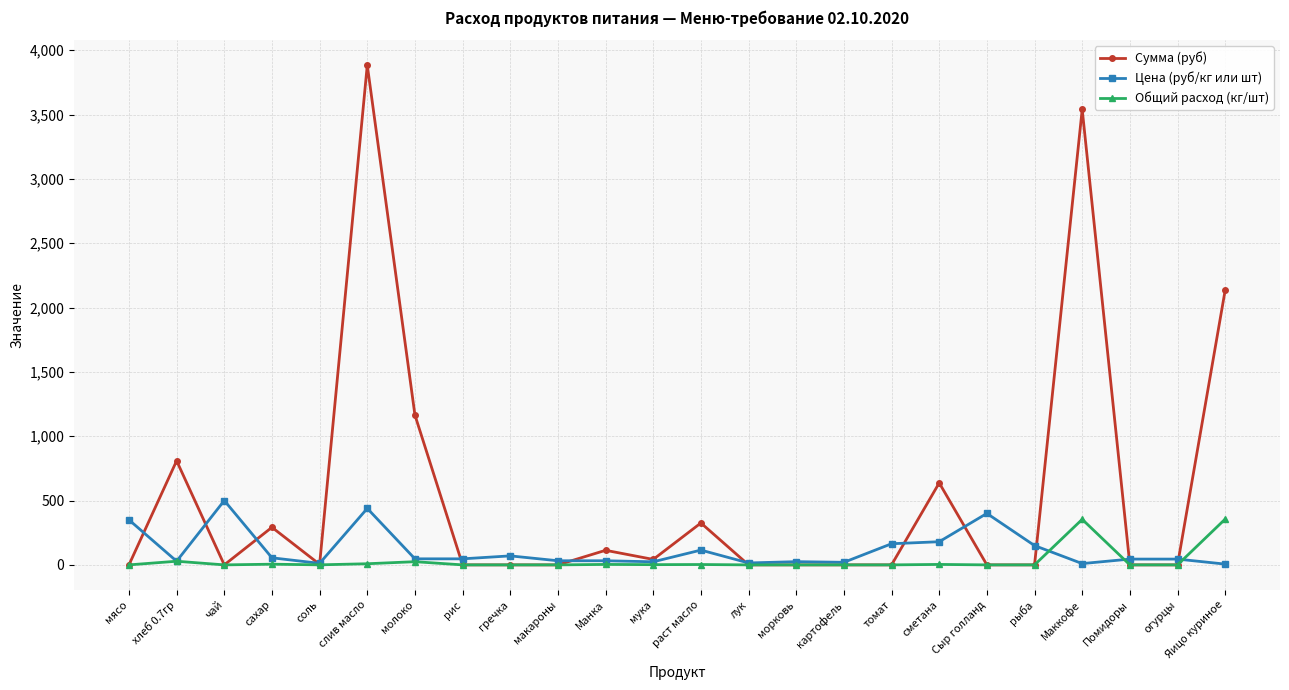

At which category does Сумма (руб) reach its first local valley?

чай